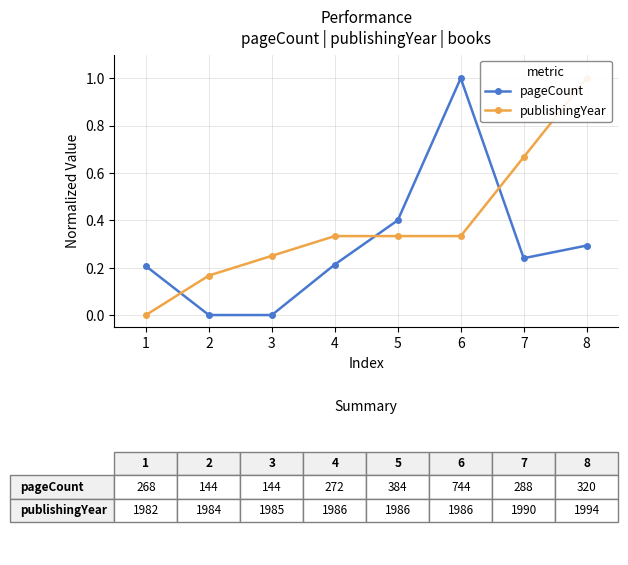

Which has a higher value, 6 or 3?

6